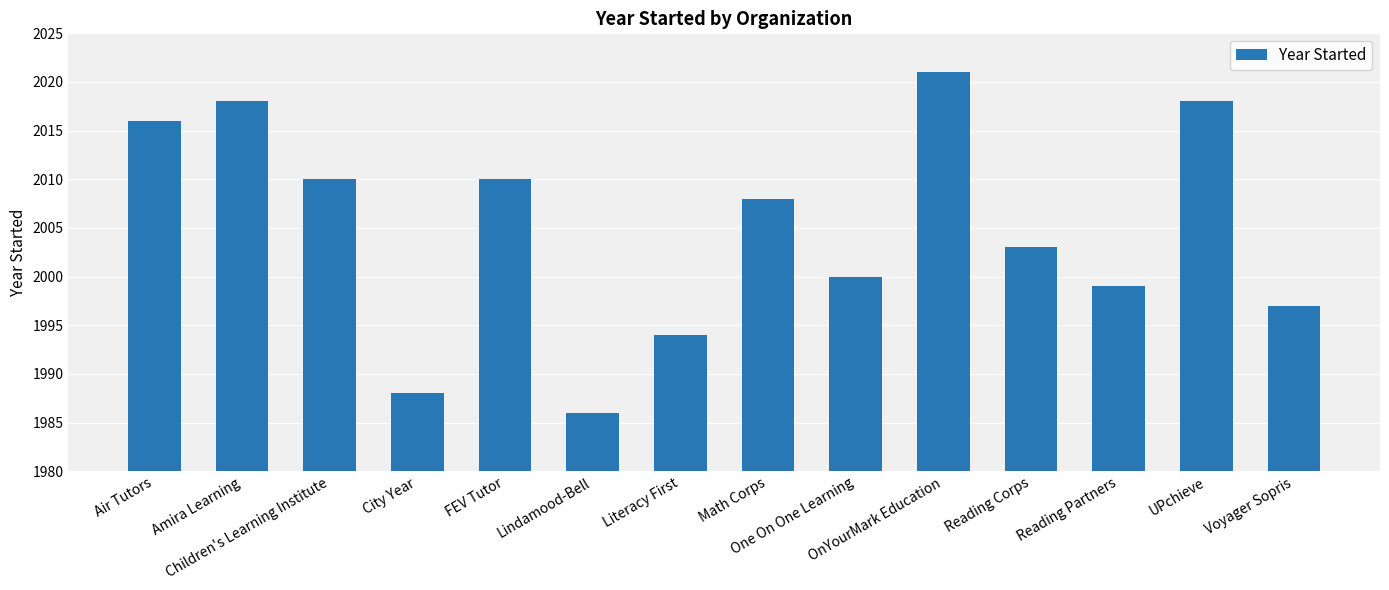

What is the label of the 14th bar from the right?

Air Tutors